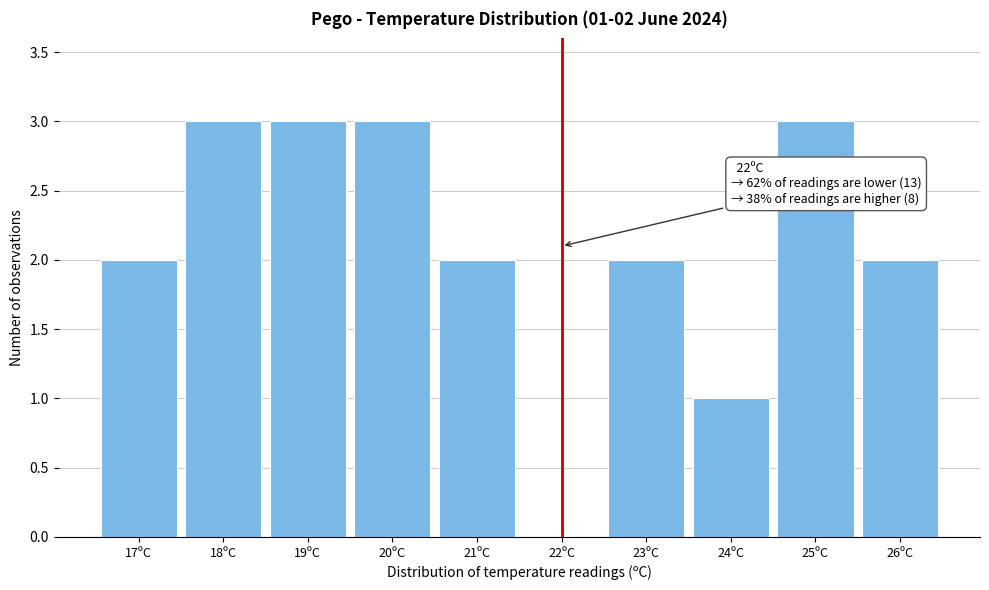

Reading left to right, transcribe all the data shown in this chart.

17ºC=2	18ºC=3	19ºC=3	20ºC=3	21ºC=2	22ºC=0	23ºC=2	24ºC=1	25ºC=3	26ºC=2